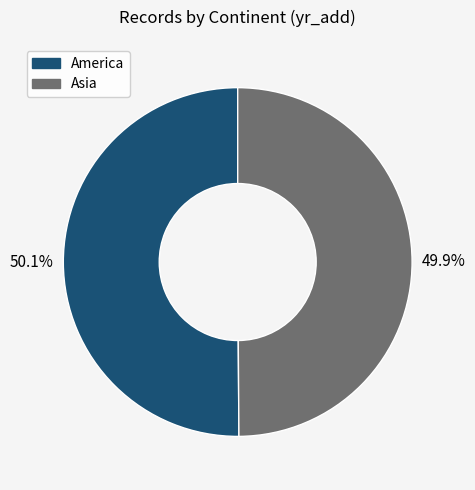

Count the number of slices in the pie.

2